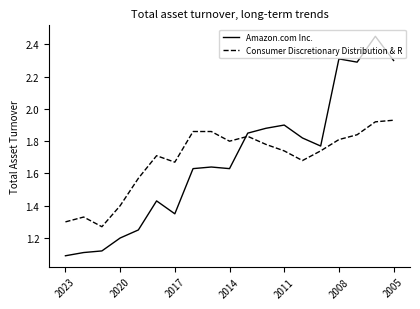

How many intersections are there between Amazon.com Inc. and Consumer Discretionary Distribution & R?

1